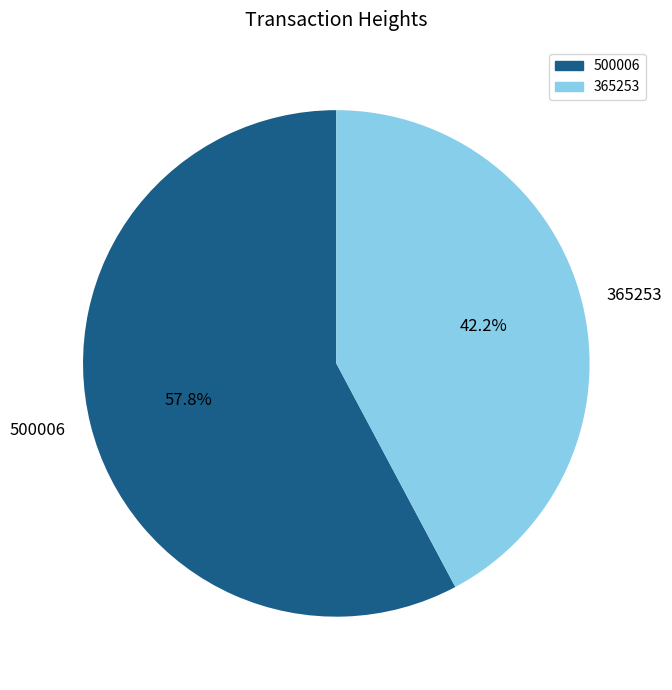

What percentage is NOT represented by 500006?

42.2%